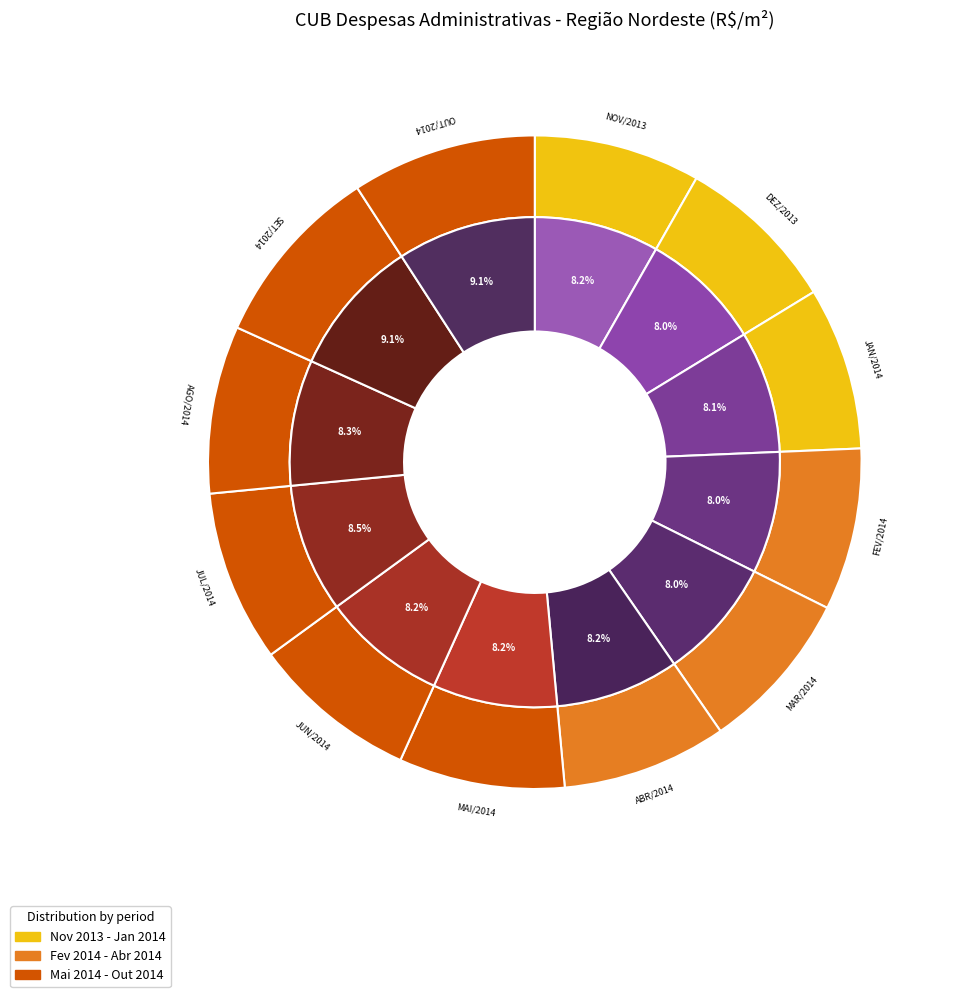

What is the total percentage of JUN/2014 and FEV/2014?

16.3%